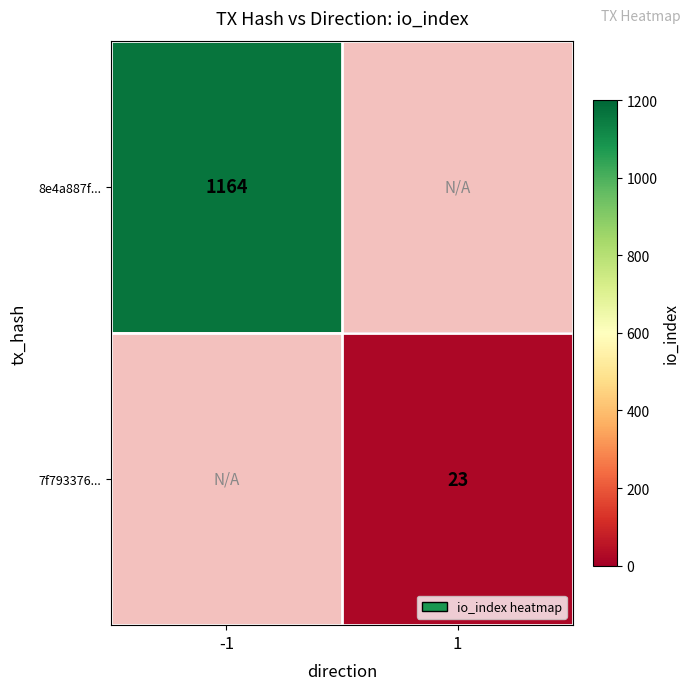

What is the maximum value shown in the chart?

1164.0